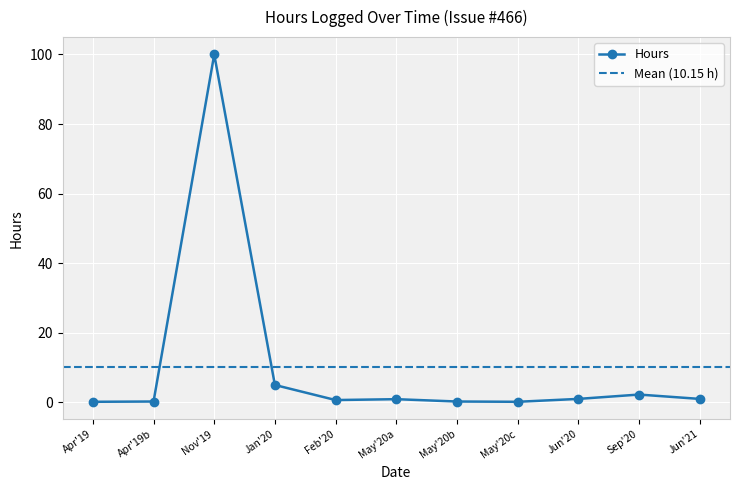

Where is Hours nearest to the value 50?

Jan'20